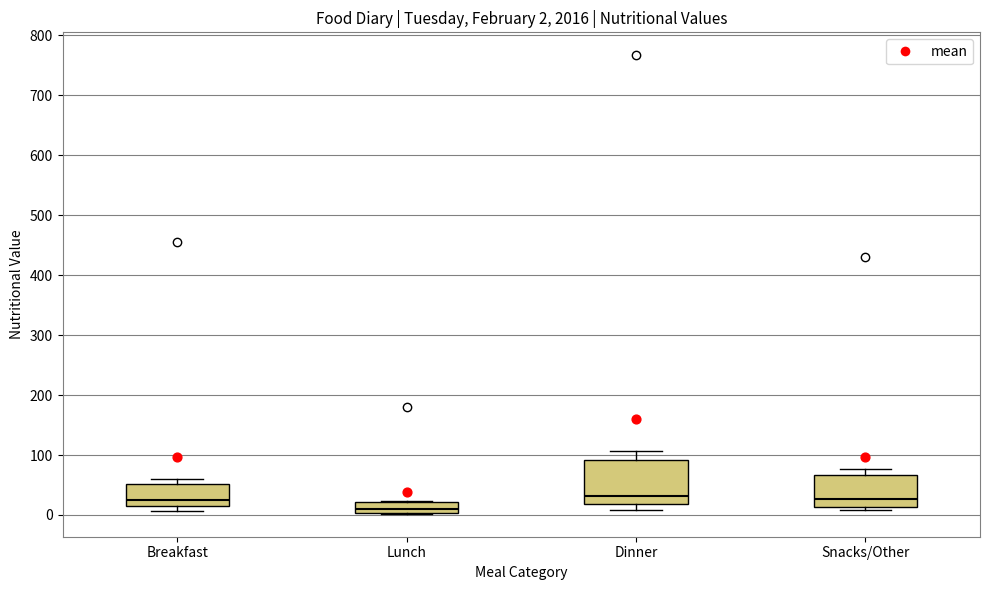

Which box is the tallest, from its lower edge to its upper edge?

Dinner